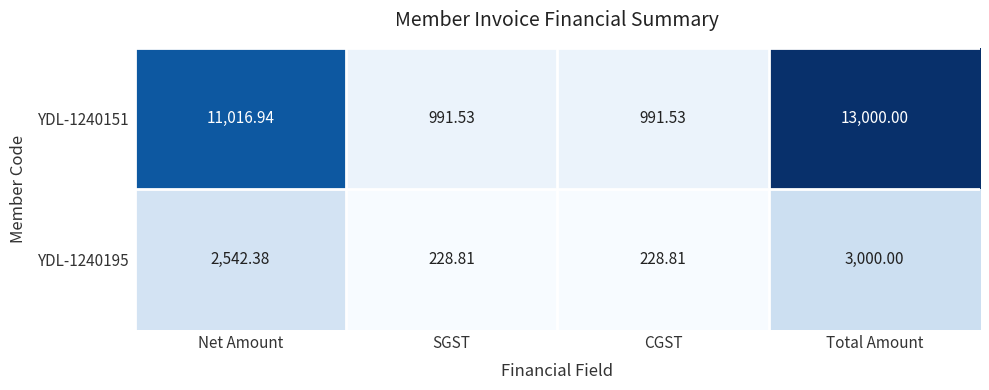

How many categories are shown in the chart?

4